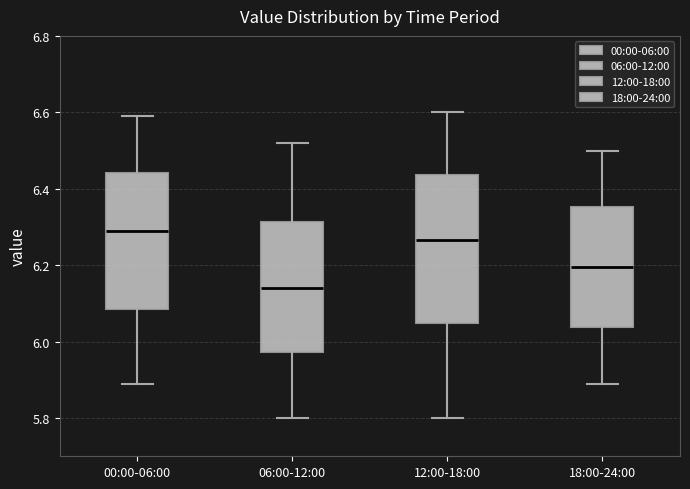

Reading left to right, transcribe this box plot: for each box, give where its median line is, the range the box spans, and where its two whiskers end, as read against the y-axis. The values are not printed on the chart, so give them approximately, as read against the axis.

00:00-06:00: median 6.30, box 6.08 to 6.44, whiskers 5.90 to 6.60
06:00-12:00: median 6.14, box 5.98 to 6.32, whiskers 5.80 to 6.52
12:00-18:00: median 6.26, box 6.06 to 6.44, whiskers 5.80 to 6.60
18:00-24:00: median 6.20, box 6.04 to 6.36, whiskers 5.90 to 6.50